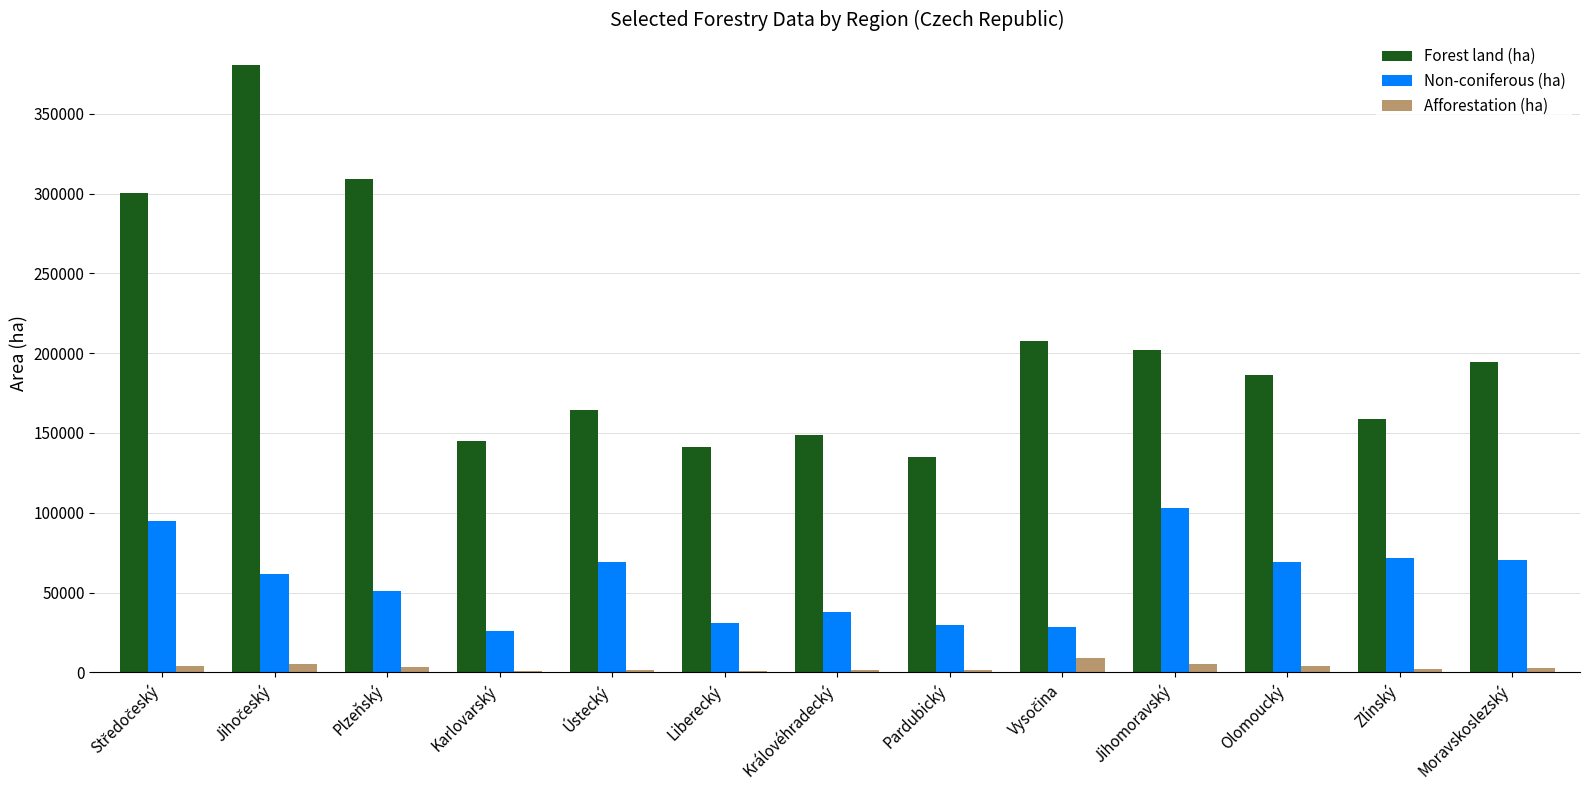

What is the difference between the Non-coniferous (ha) values at Moravskoslezský and Pardubický?

40867.5